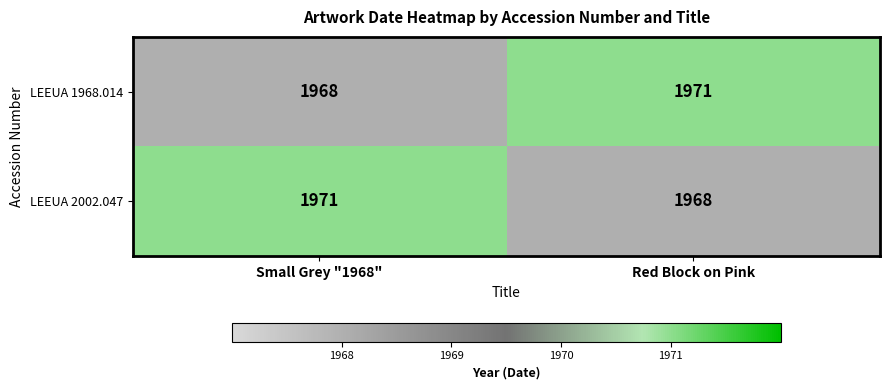

Reading left to right, transcribe all the data shown in this chart.

LEEUA 1968.014: 1968	1971
LEEUA 2002.047: 1971	1968